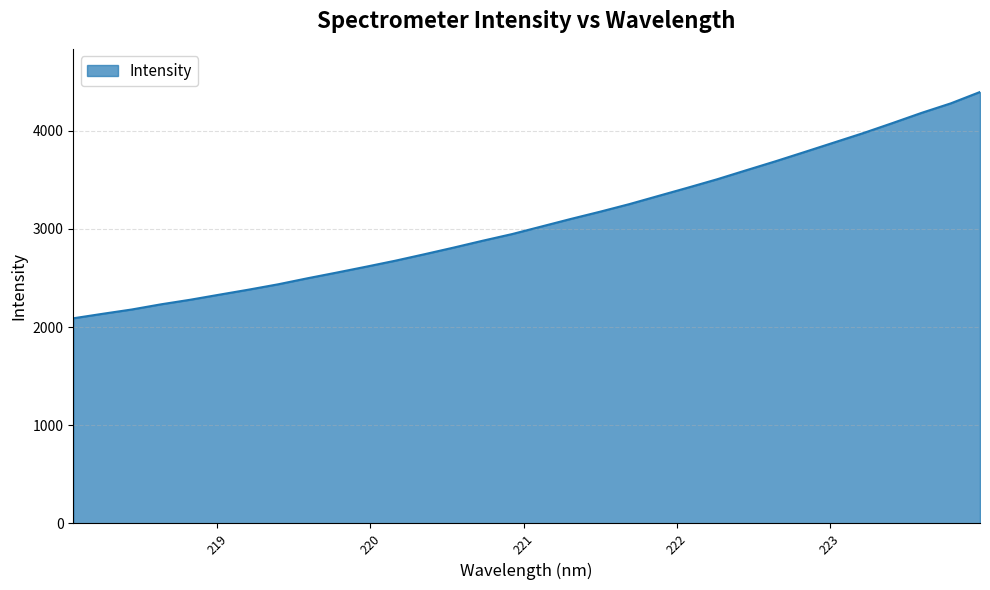

What is the greatest value displayed?

4394.9